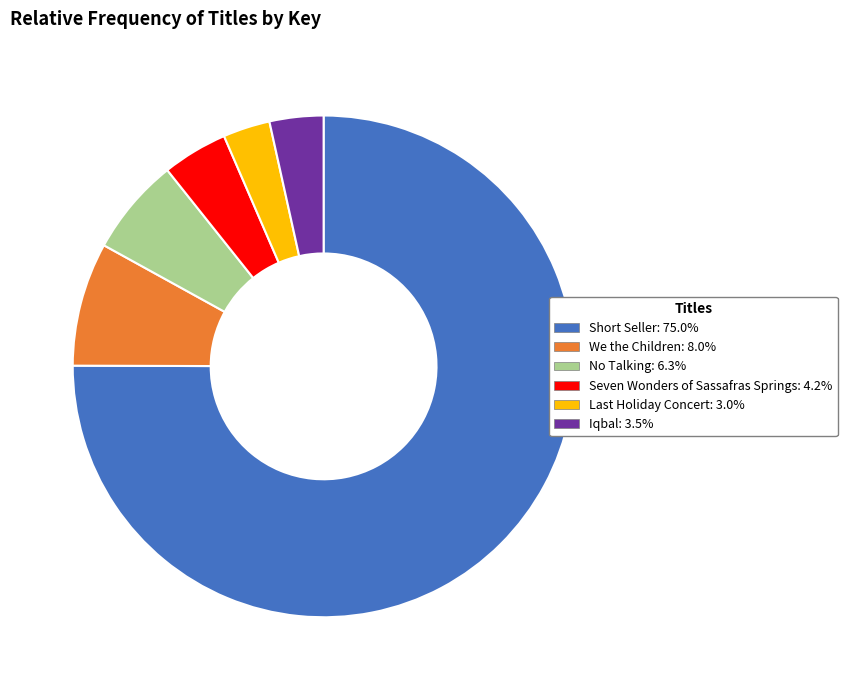

Does Short Seller account for over 50% of the chart?

Yes